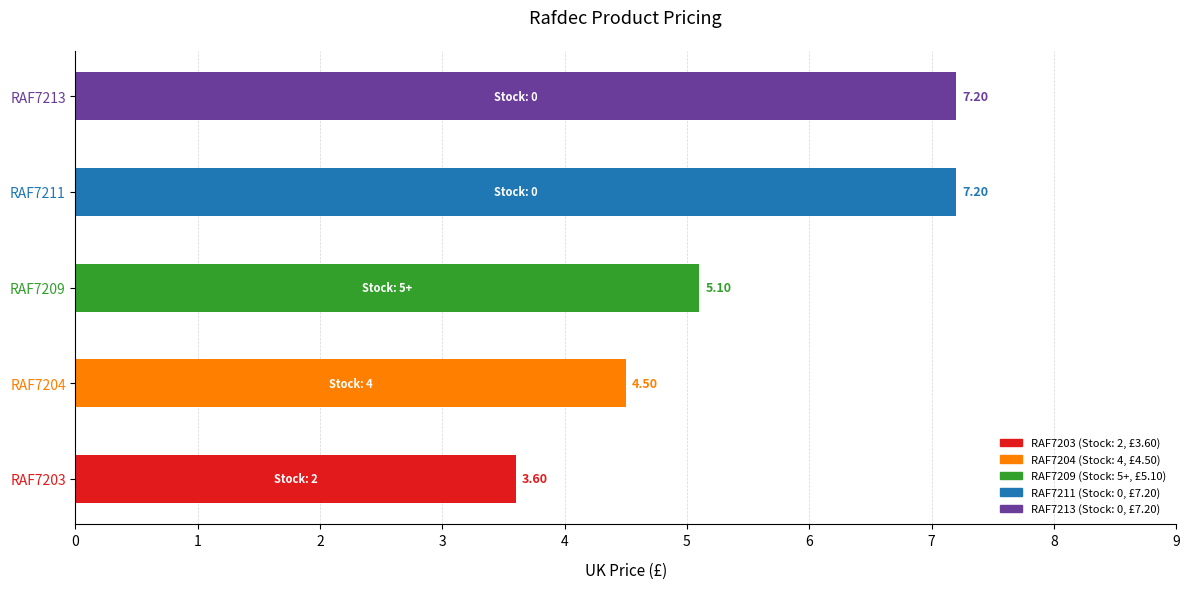

What is the approximate value at RAF7211
(Stock:0)?

7.2